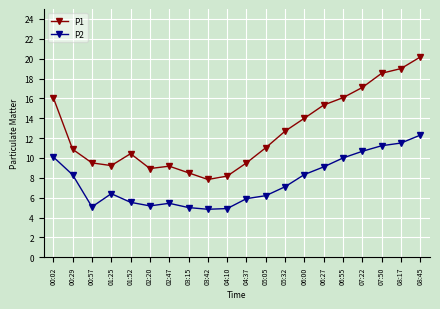

Which series has the largest total across all categories?

P1